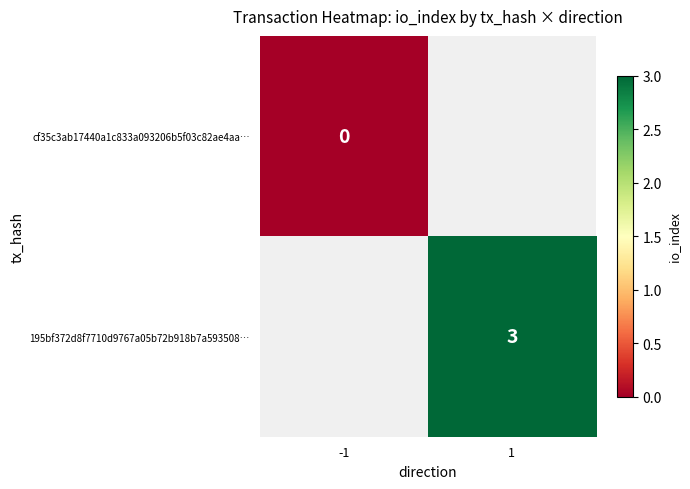

The 195bf372d8f7710d9767a05b72b918b7a593508… series shows 3 at 1. True or false?

True